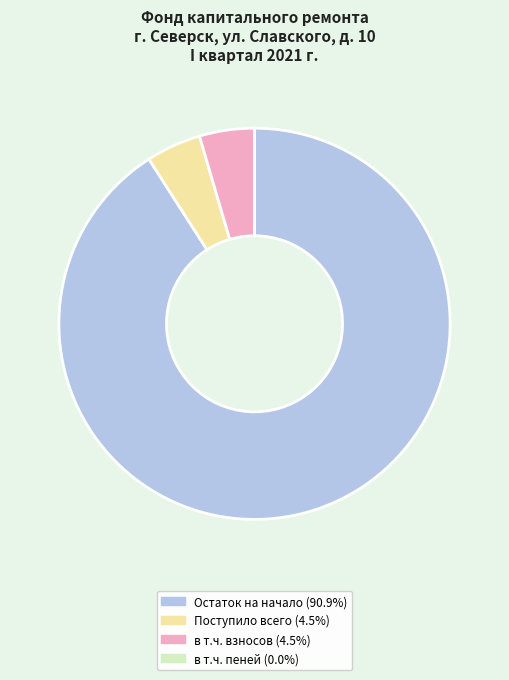

Does Остаток на начало (90.9%) represent more than half of the total?

Yes